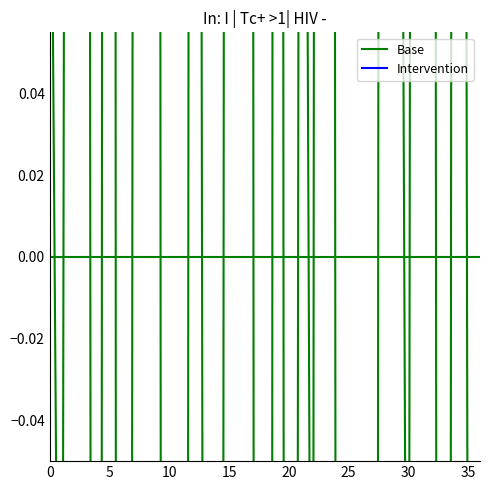

At which label is the value closest to 0?

35